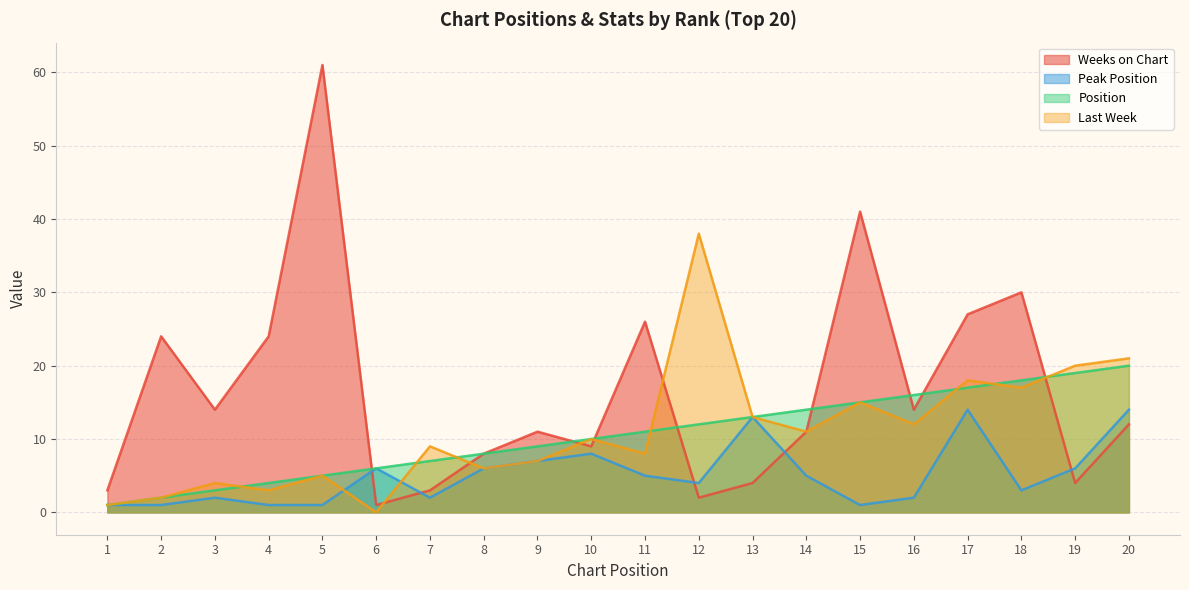

True or false: Last Week and Weeks on Chart cross at least once.

True